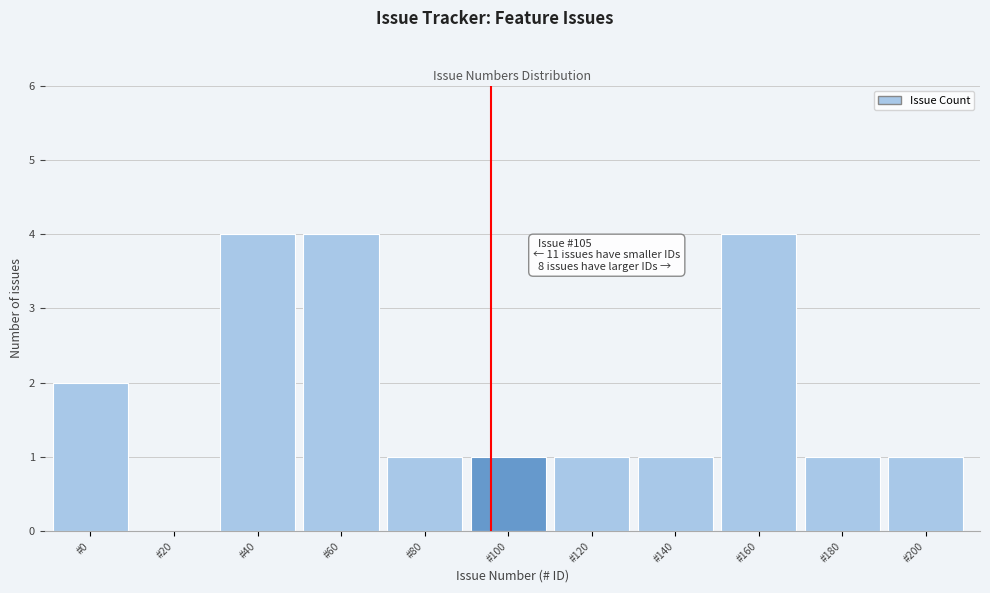

Reading left to right, extract all data points from this chart.

#0=2	#20=0	#40=4	#60=4	#80=1	#100=1	#120=1	#140=1	#160=4	#180=1	#200=1